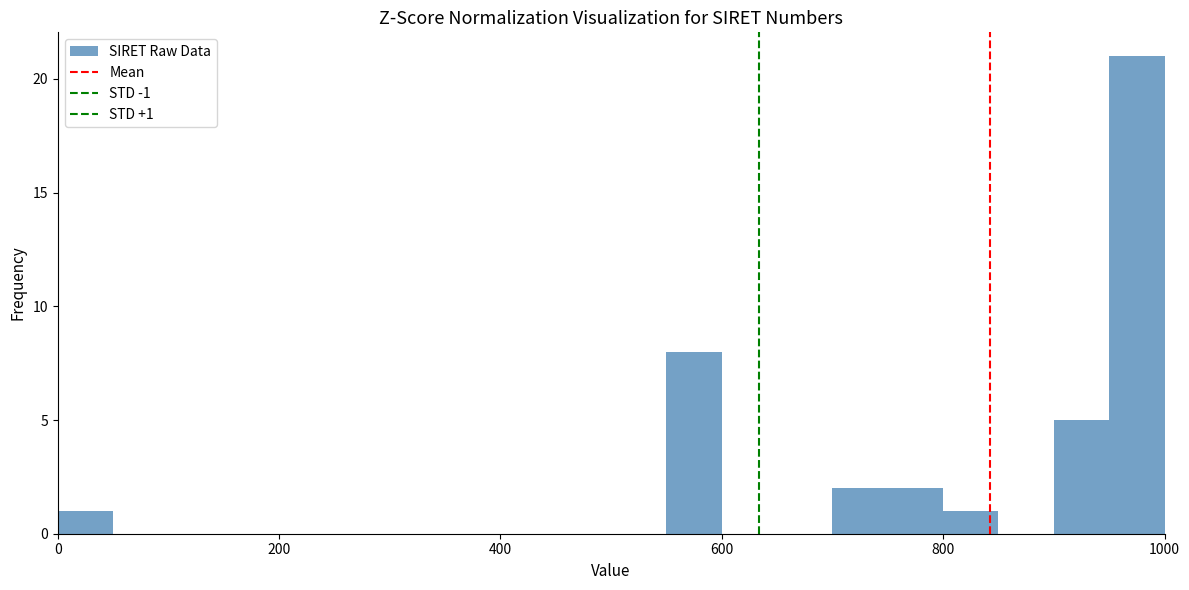

Read against the x-axis, roughly where is the centre of the tallest bar?

980